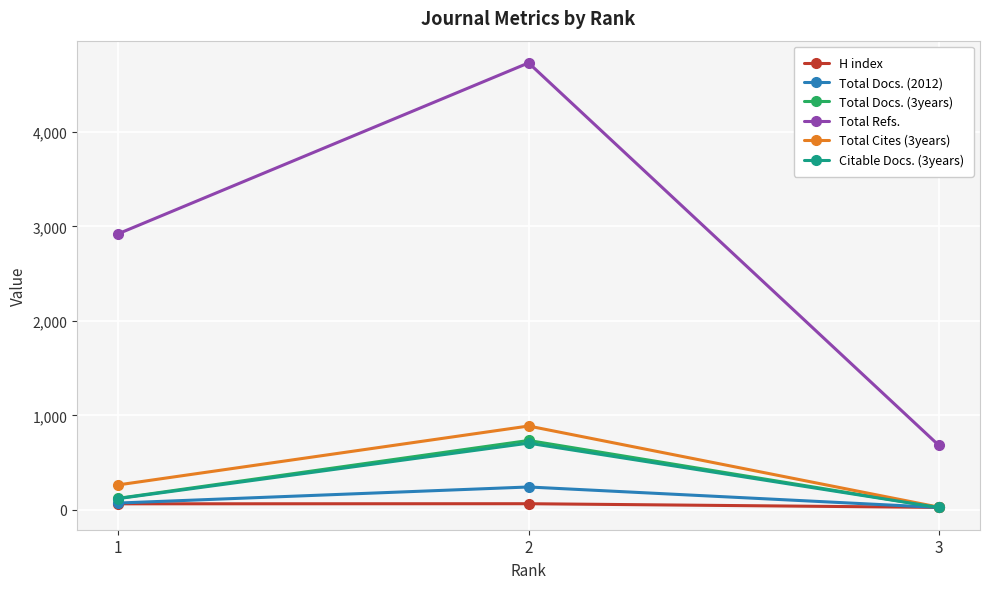

Is the value of Citable Docs. (3years) at 2 greater than the value of H index at 1?

Yes